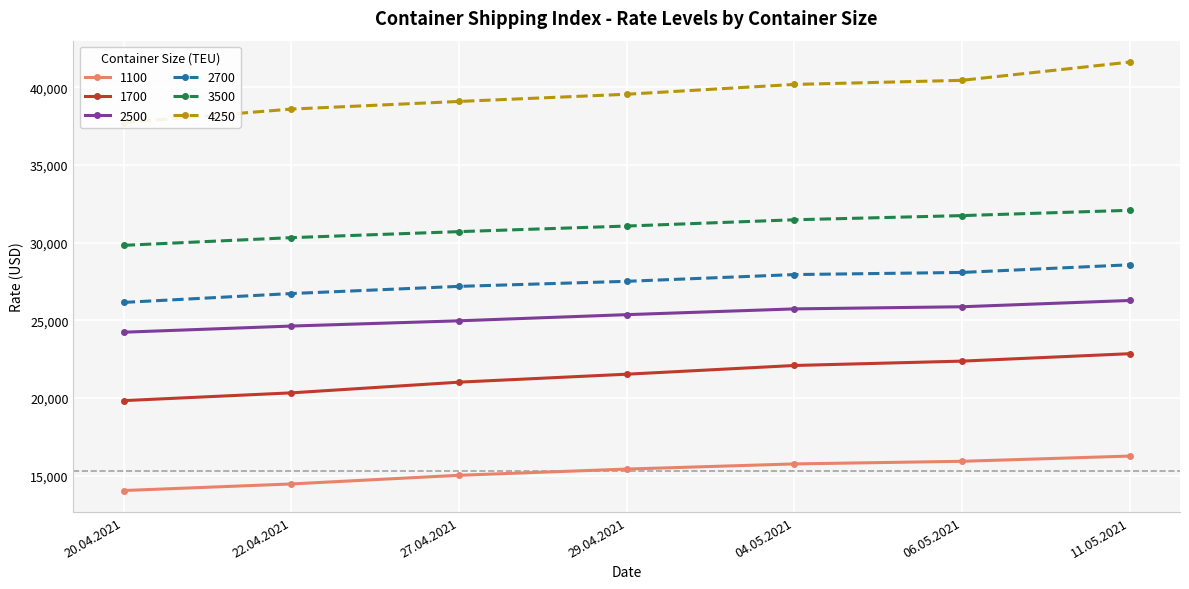

Where is 2700 nearest to the value 27360?

29.04.2021